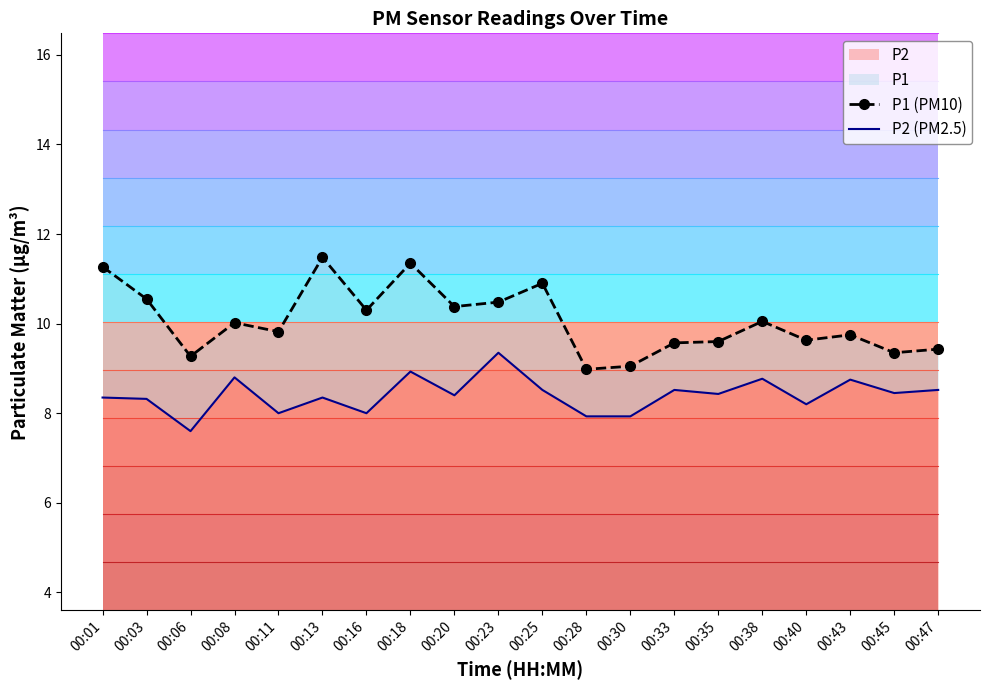

True or false: P1 (PM10) has a value of 10.3 at 00:16.

True